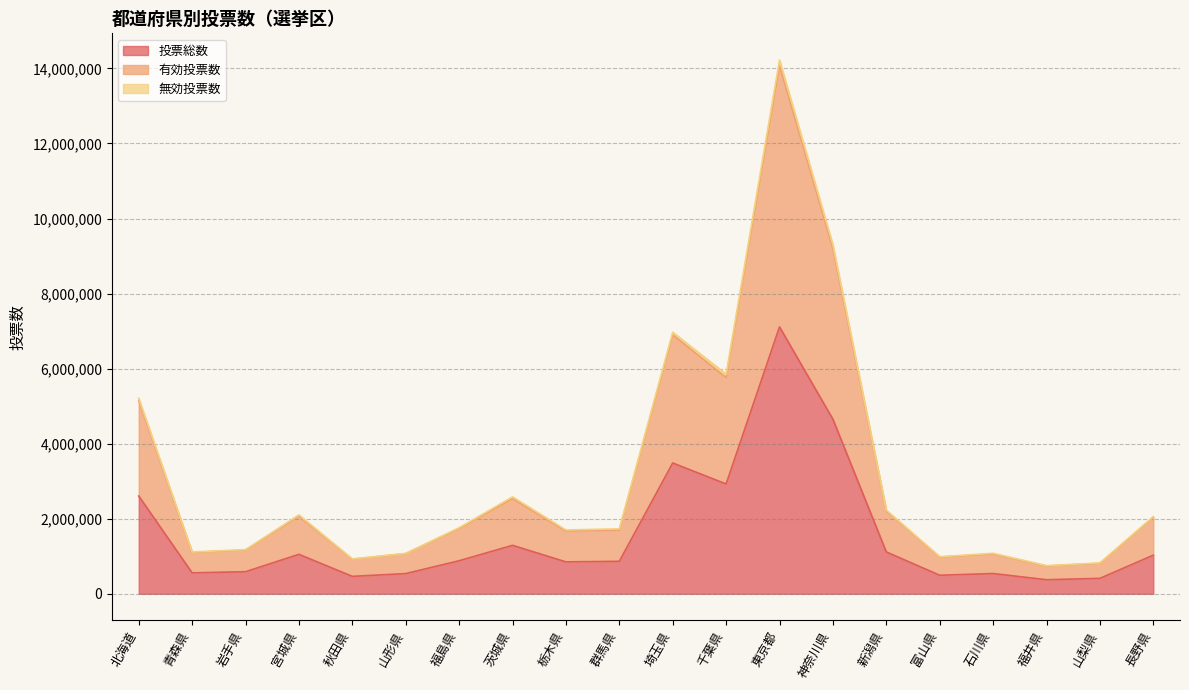

The value of 投票総数 at 山形県 is 717816. True or false?

False